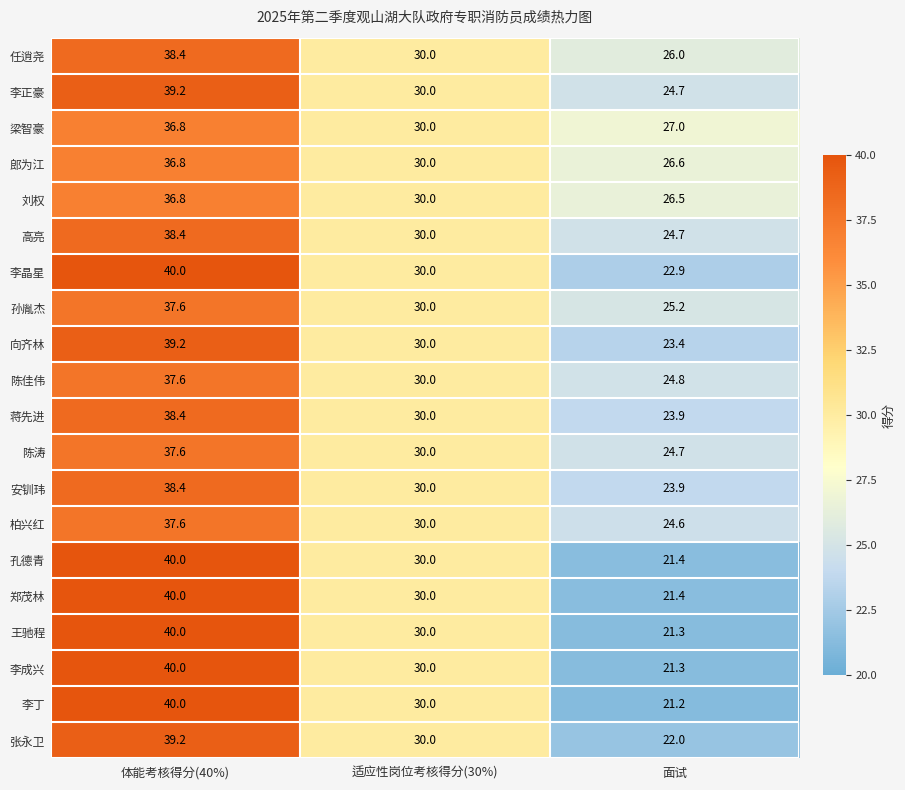

What is the spread (max minus min) of values at 体能考核得分(40%)?

3.2